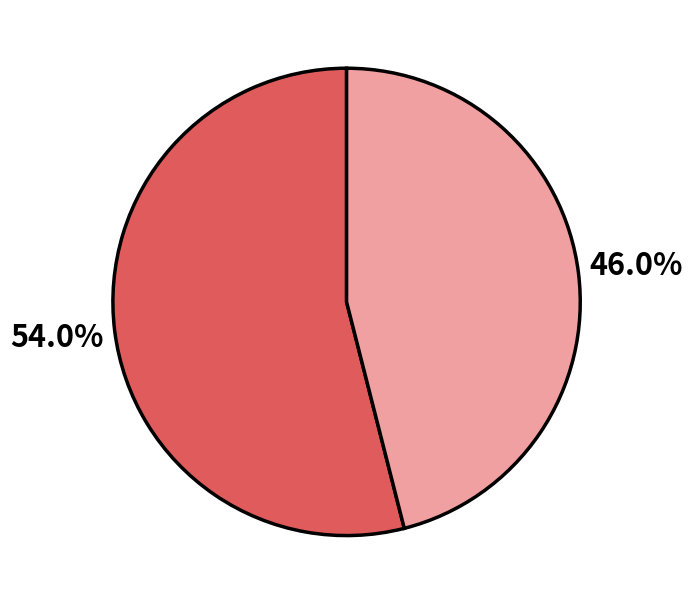

Is there any slice that represents more than half of the pie?

Yes